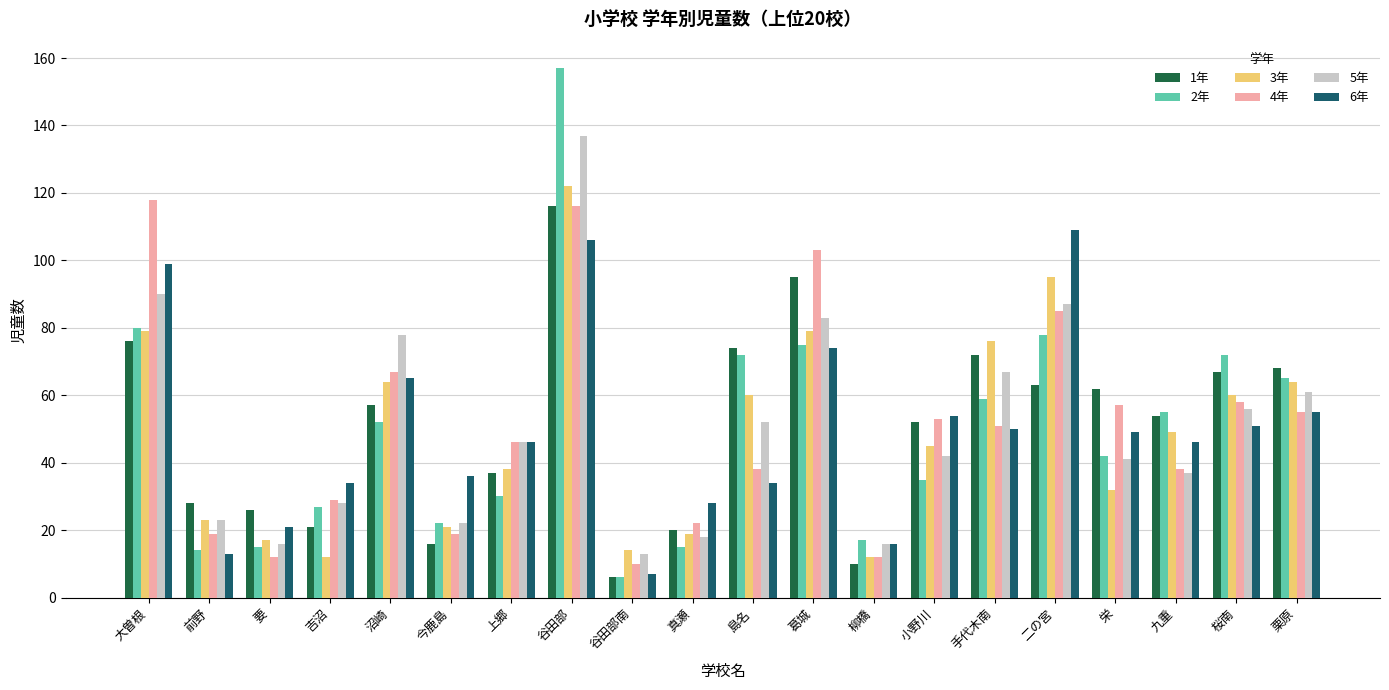

What is the total value across all series at 二の宮?

517